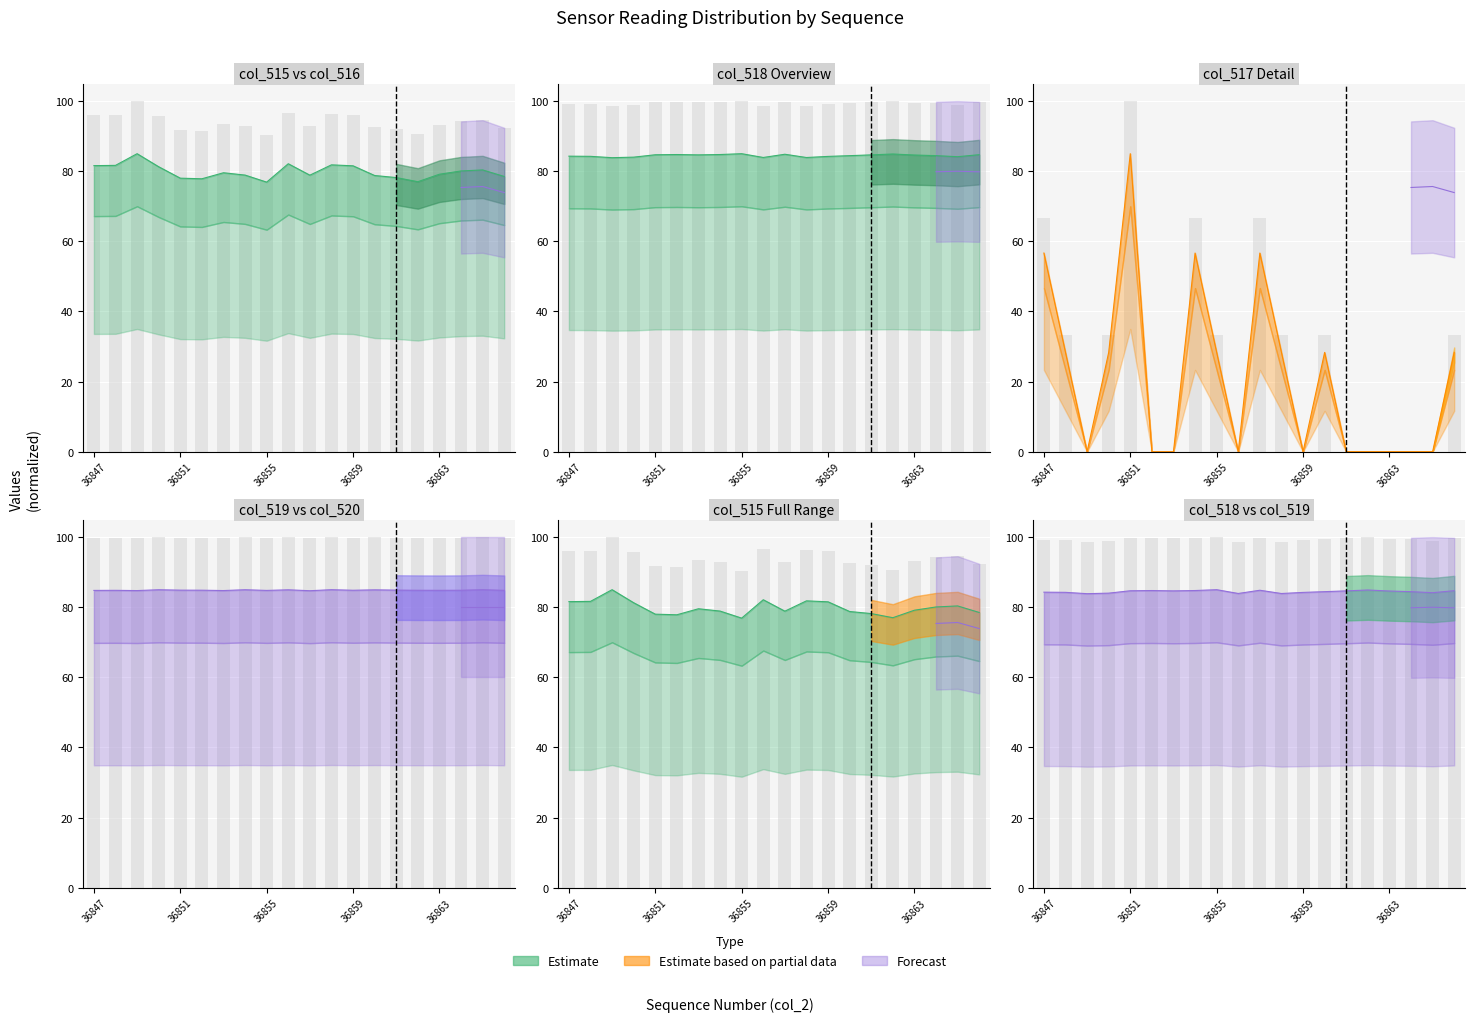

Where is col_516 nearest to the value 95?

36865